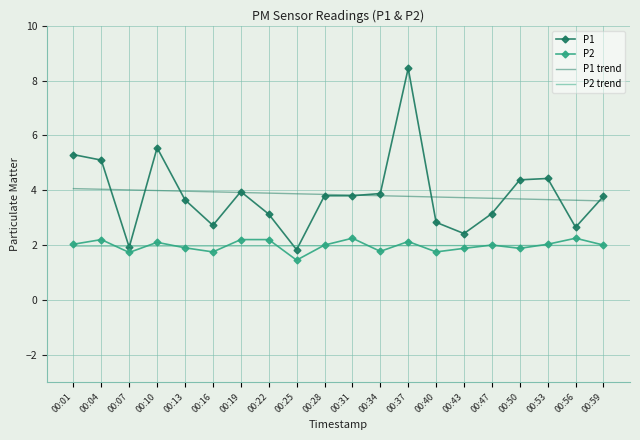

The P1 series shows 5.1 at 00:04. True or false?

True